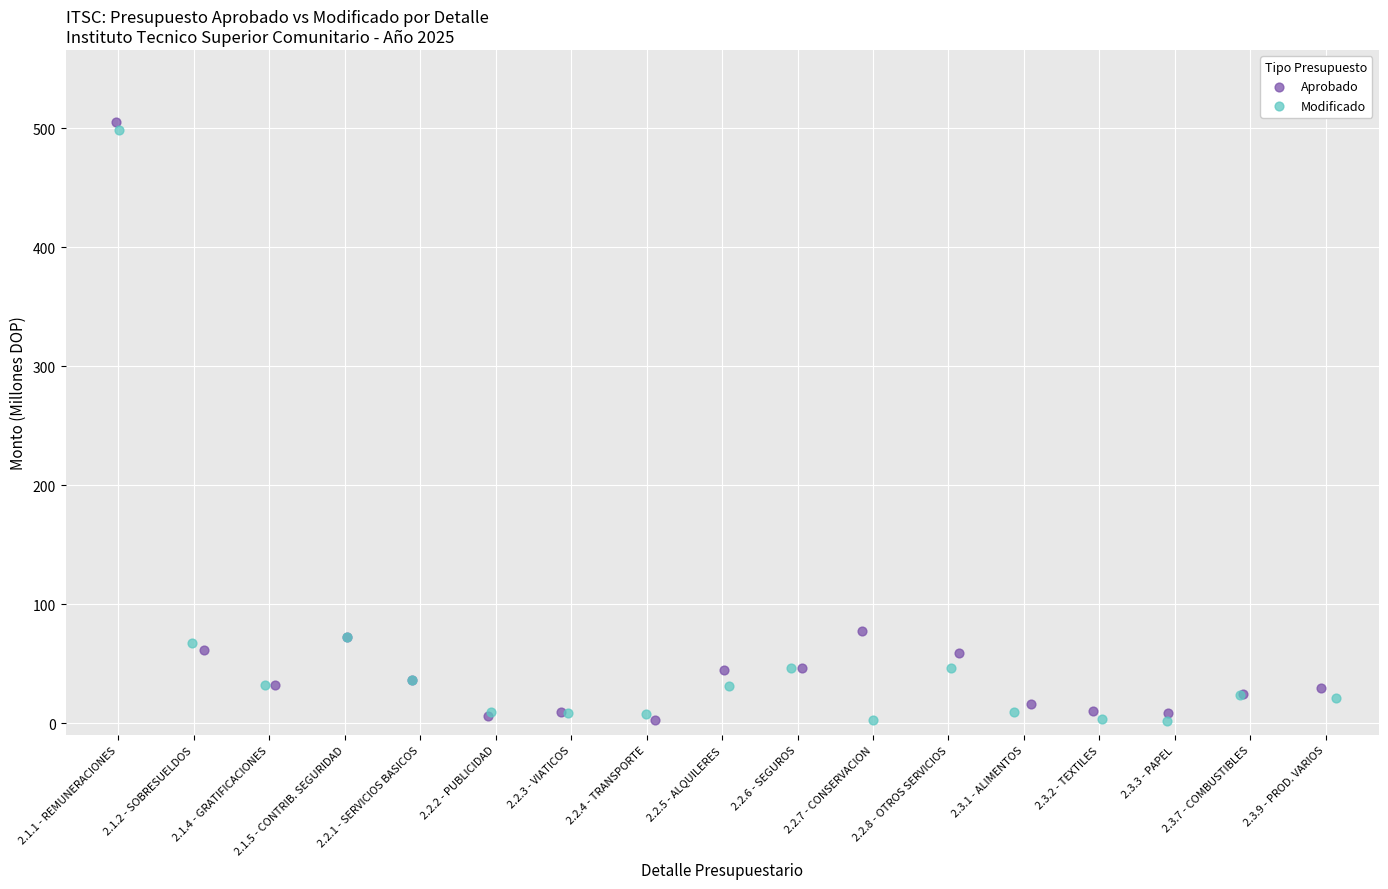

What are all the series names shown in the legend?

Aprobado, Modificado